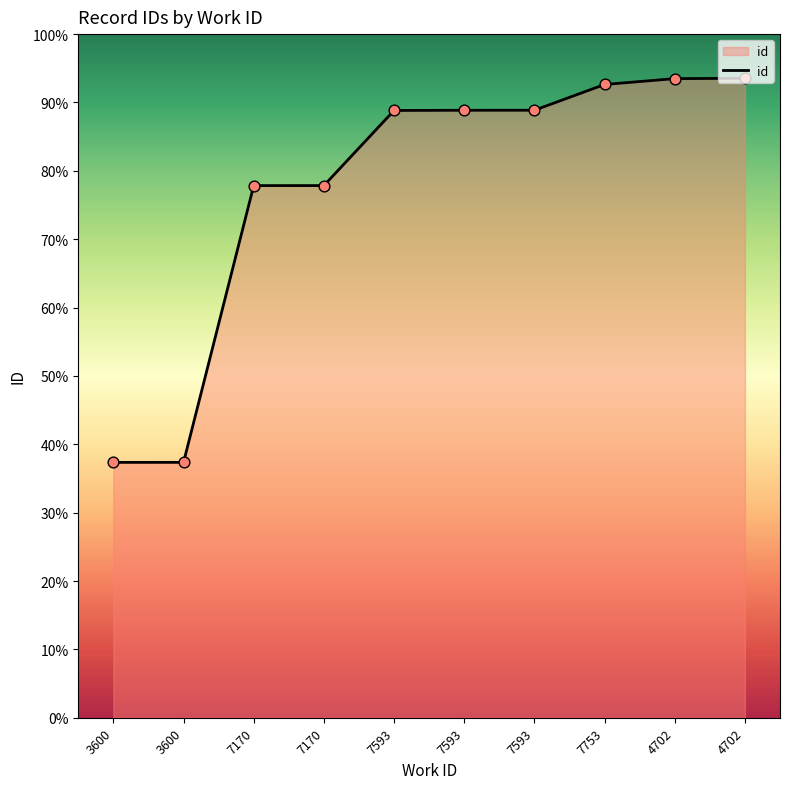

Which has a higher value, 7753 or 3600?

7753